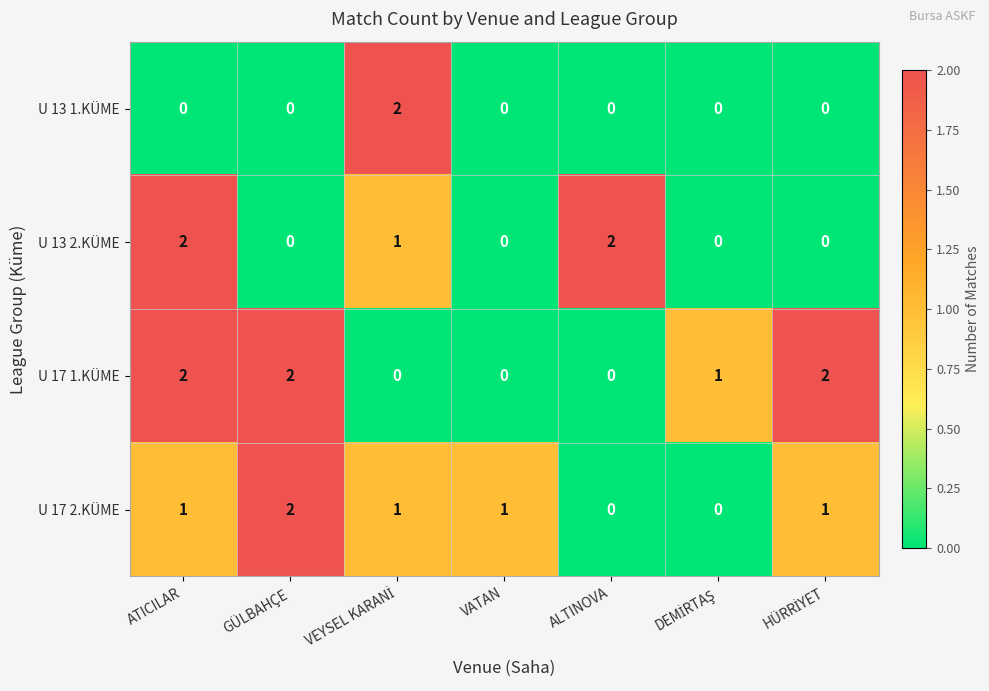

The value of U 17 2.KÜME at ALTINOVA is -1. True or false?

False